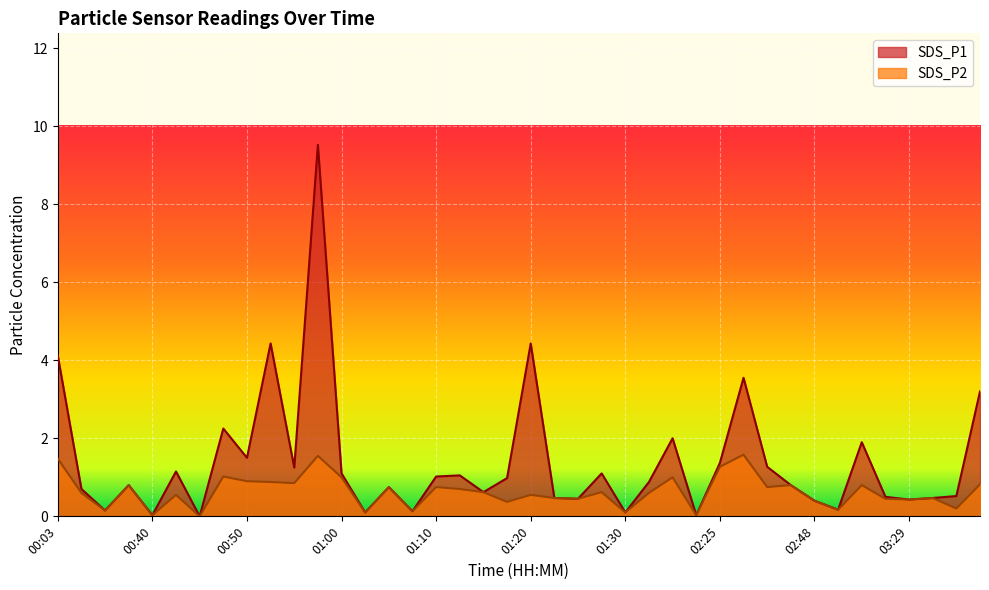

What is the greatest value displayed?

9.5